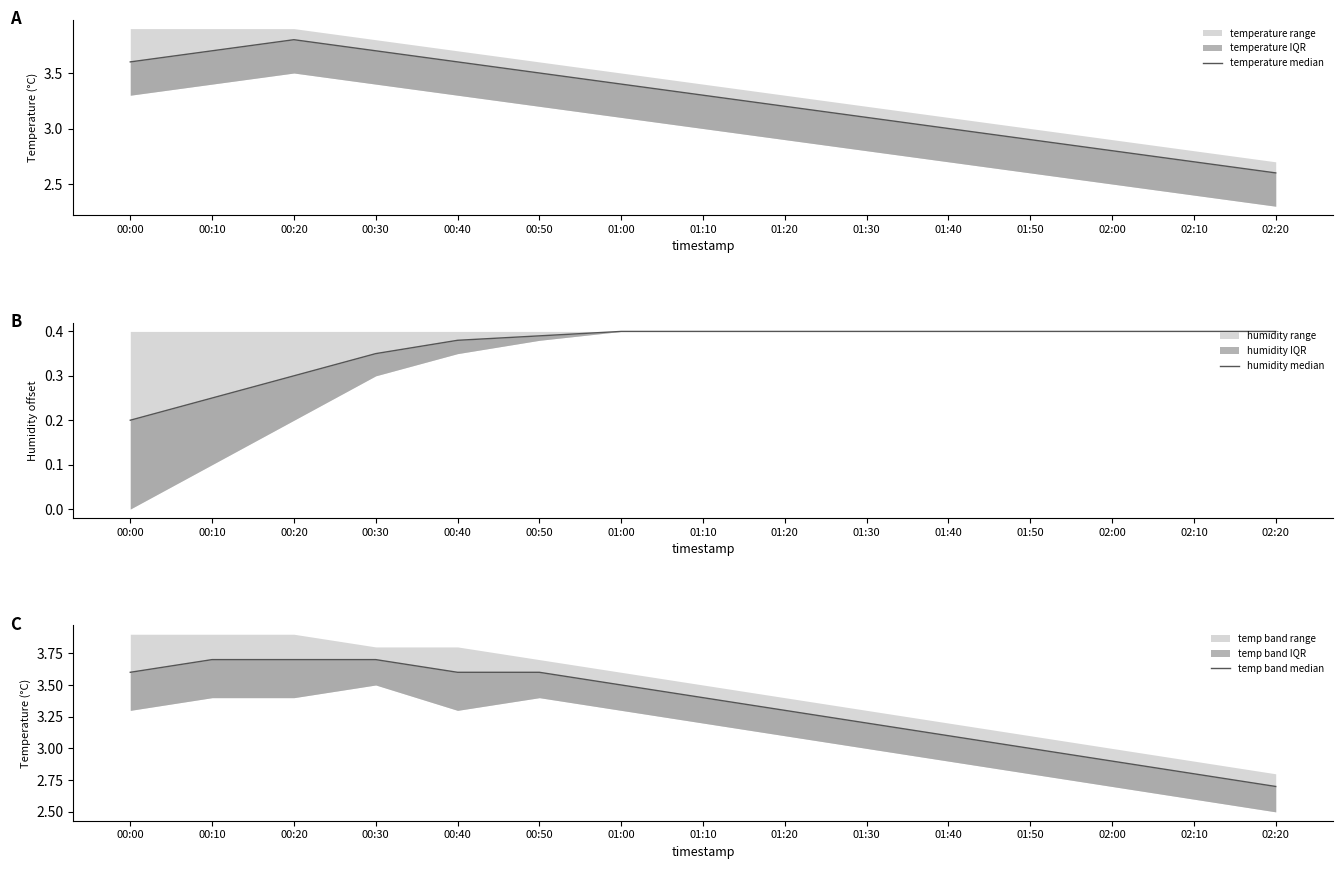

How many distinct data groups are displayed?

3